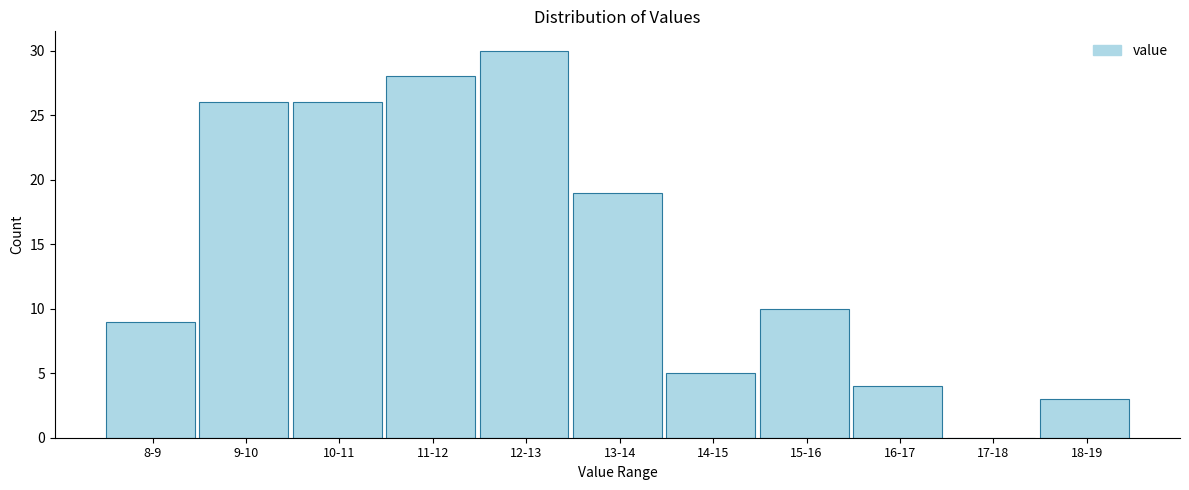

Reading left to right, what are all the values shown in this chart?

8-9=9	9-10=26	10-11=26	11-12=28	12-13=30	13-14=19	14-15=5	15-16=10	16-17=4	17-18=0	18-19=3